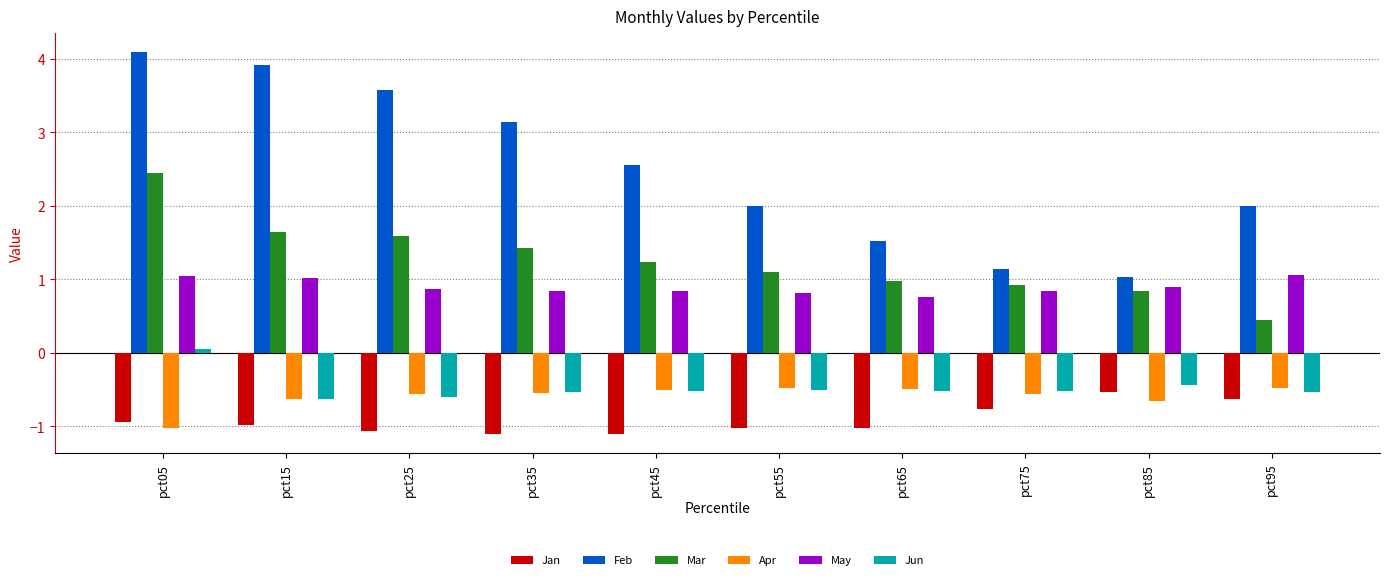

What is the value of the May bar at the 6th from the left?

0.8